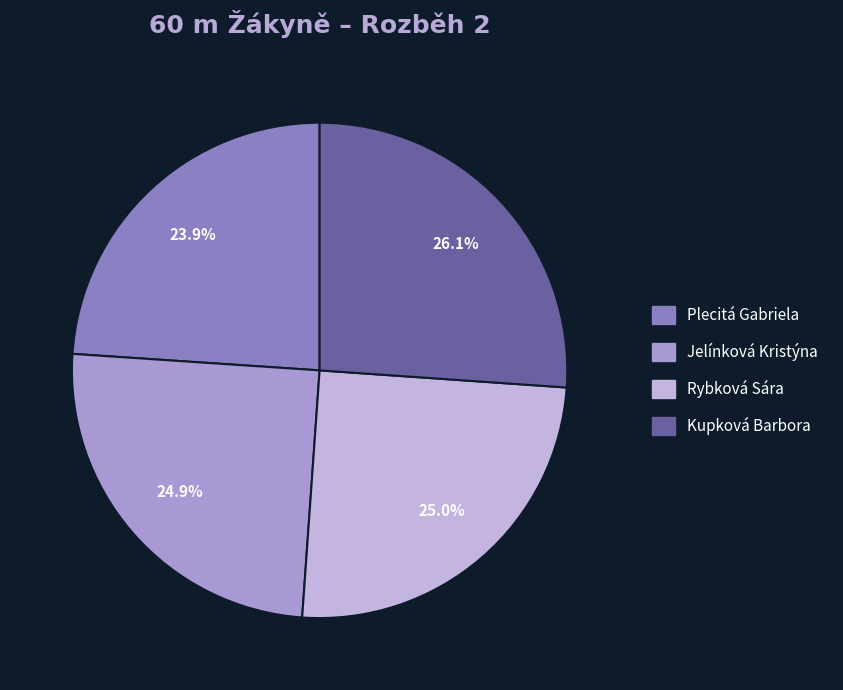

True or false: Jelínková Kristýna accounts for 25% of the total.

True